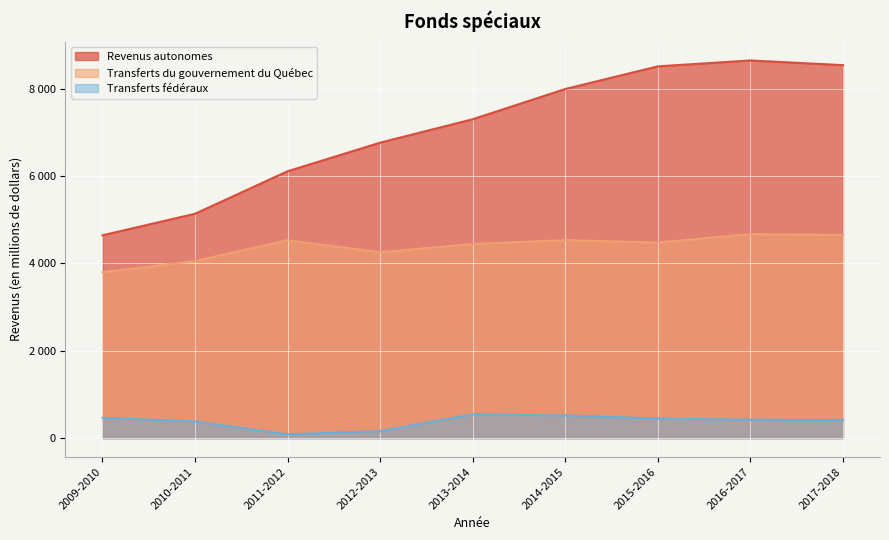

Rank the series at 2011-2012 from highest to lowest value.

Revenus autonomes, Transferts du gouvernement du Québec, Transferts fédéraux